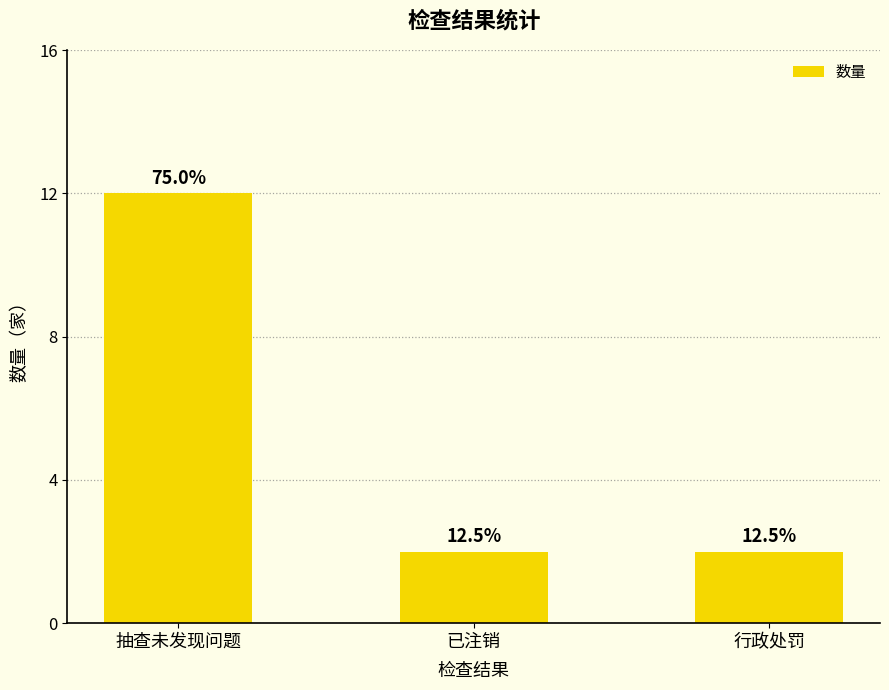

List the labels in order of value, largest first.

抽查未发现问题, 已注销, 行政处罚